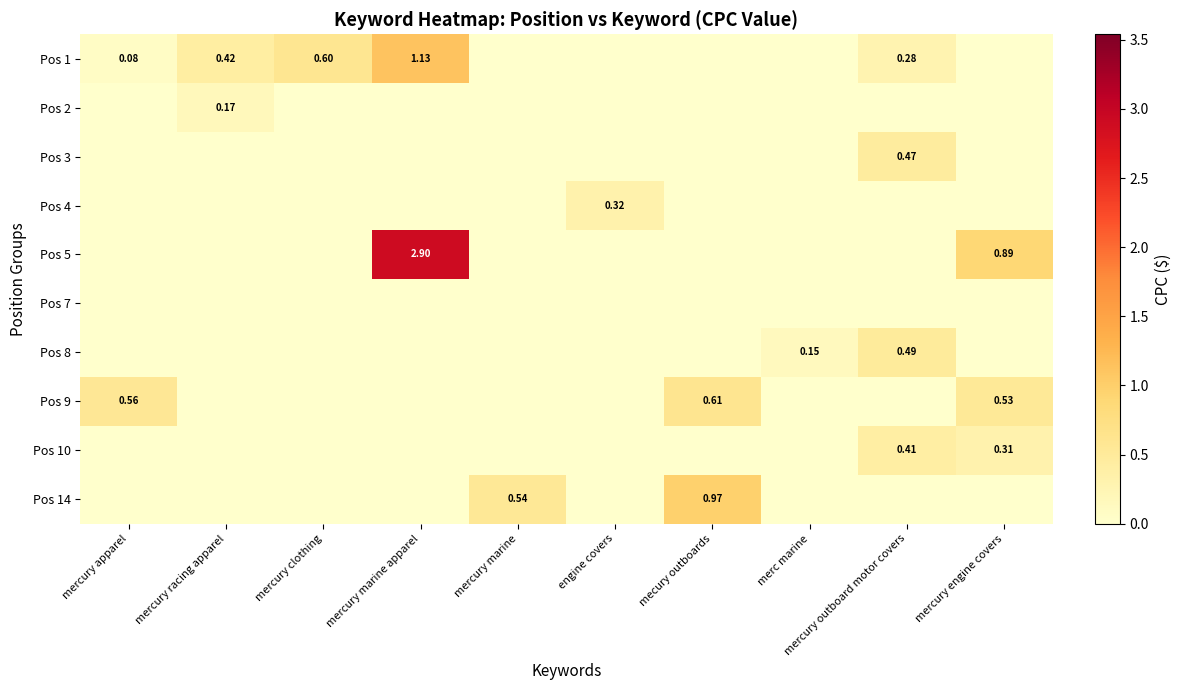

How many distinct data groups are displayed?

10